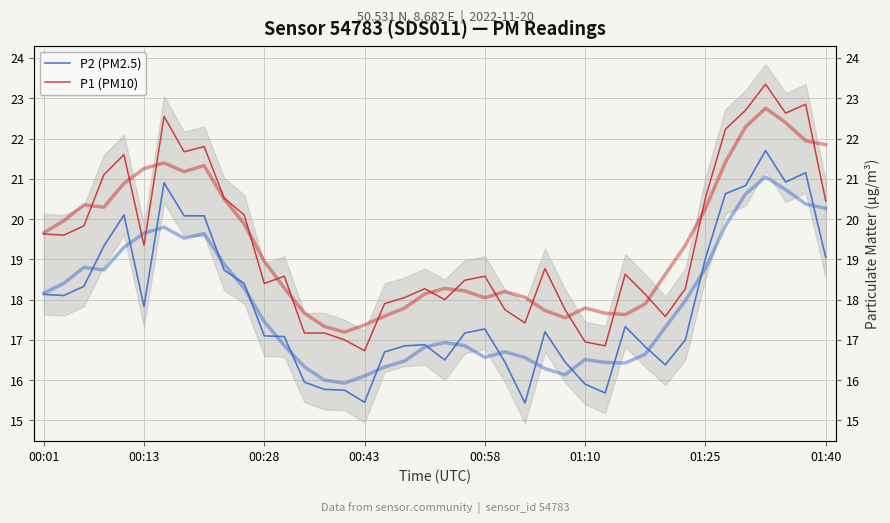

What is the difference between the highest and lowest values at 00:28?

1.5